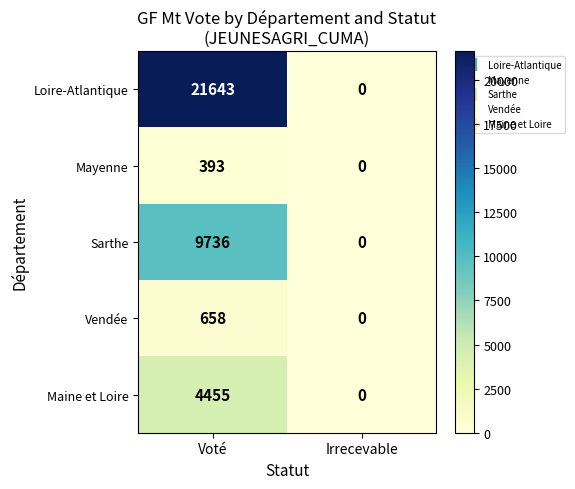

Between Voté and Irrecevable, which series saw the biggest shift?

Loire-Atlantique